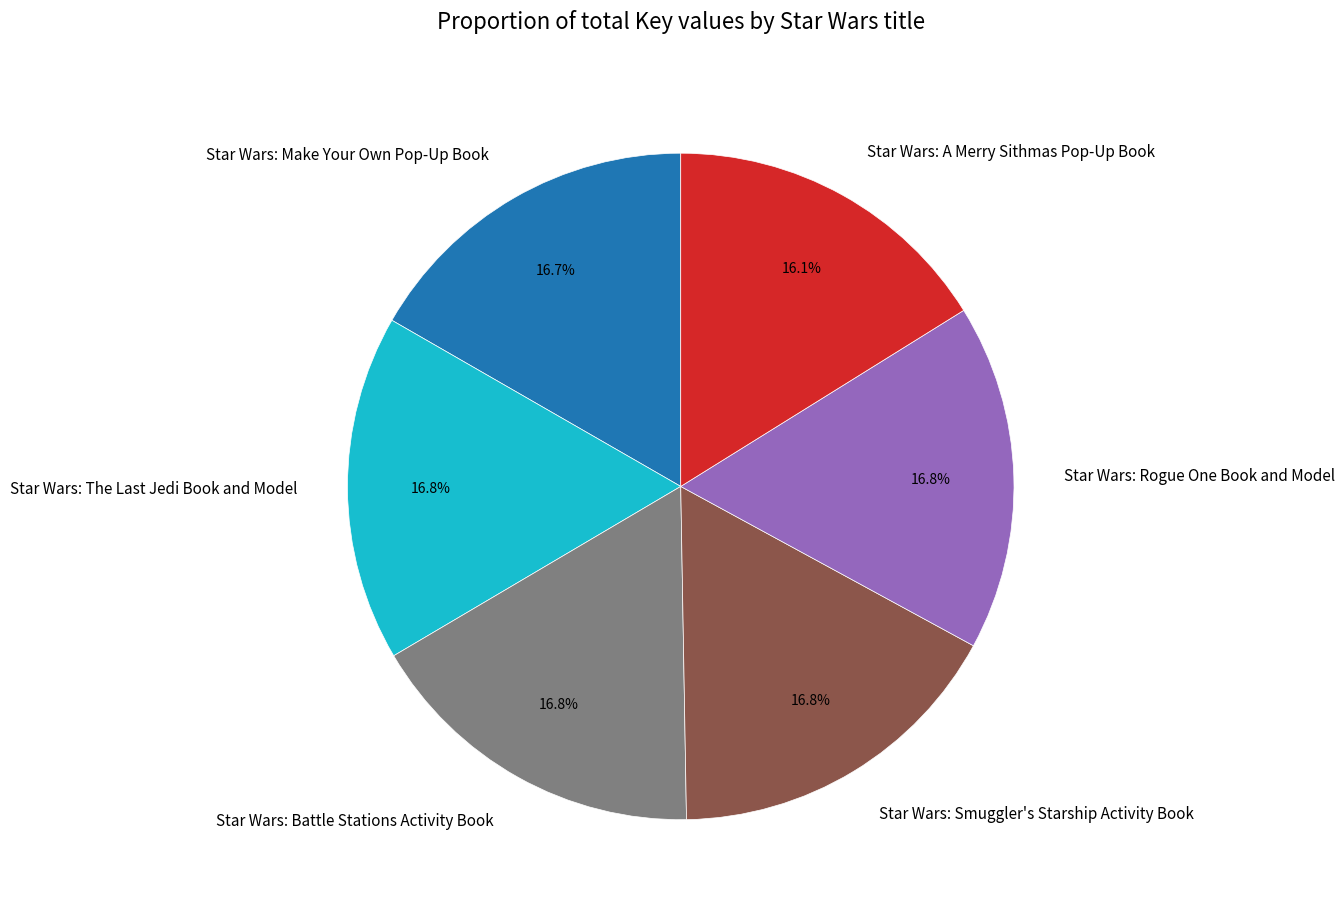

How many segments does this pie chart have?

6